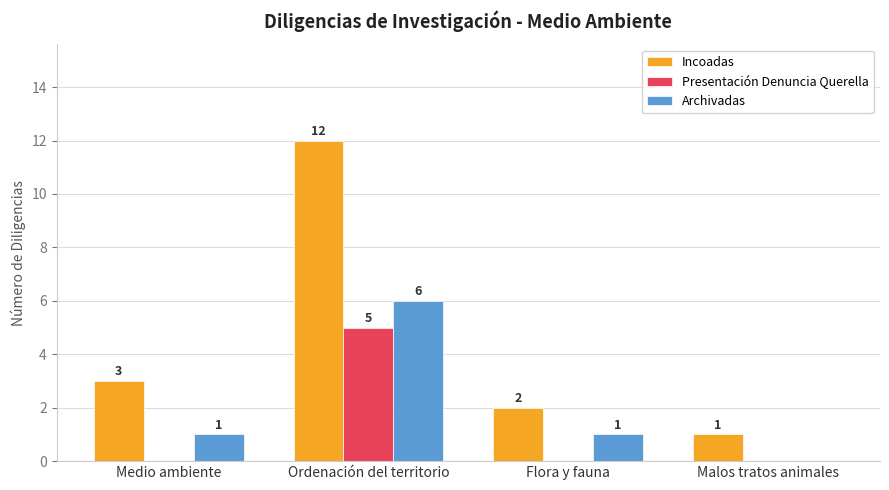

What is the sum of all Archivadas values?

8